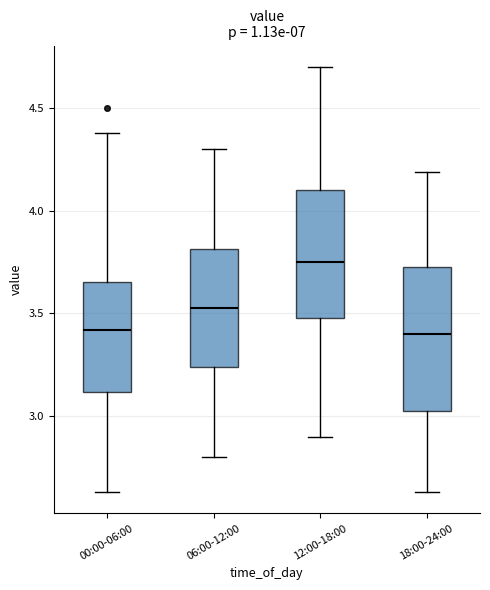

Where does the lower whisker of the box for 06:00-12:00 end on the y-axis? The values are not printed on the chart, so give them approximately, as read against the axis.

2.80